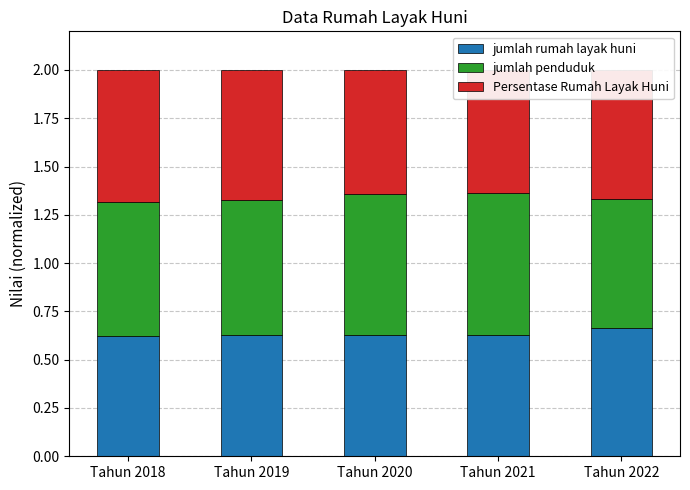

Which has a higher value, Tahun 2020 or Tahun 2021?

Tahun 2021